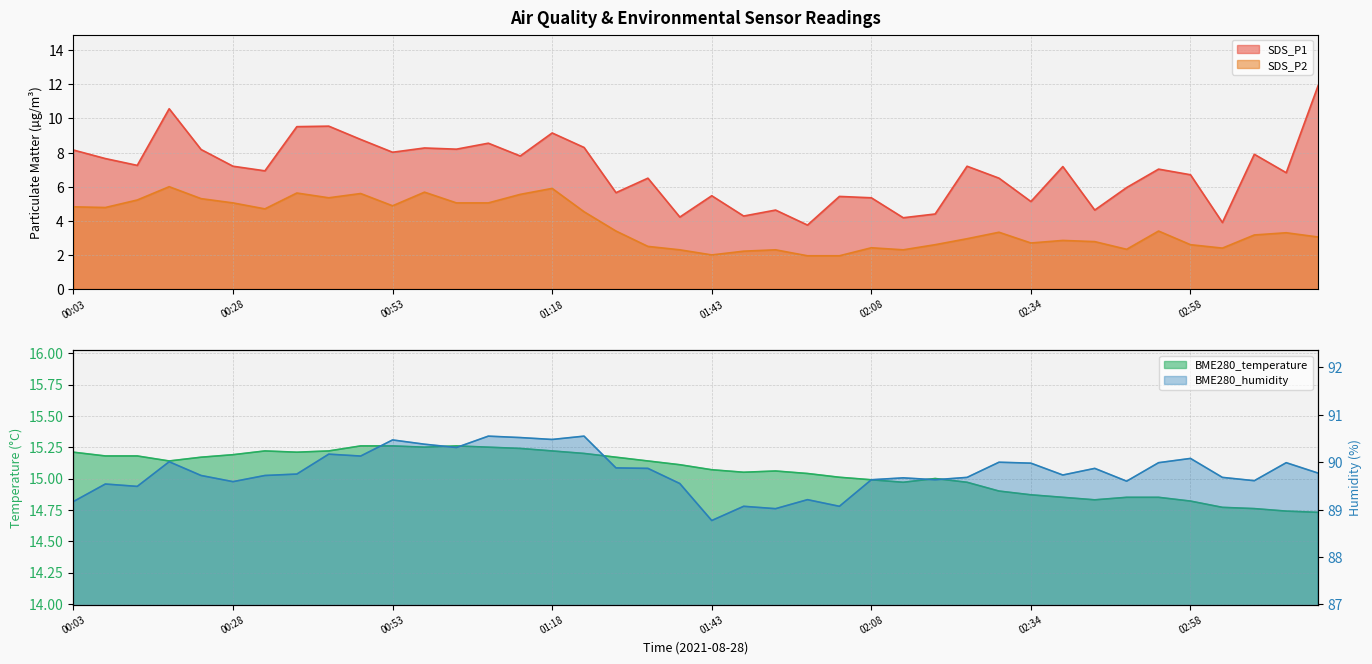

Rank the series at 01:43 from lowest to highest value.

SDS_P2, SDS_P1, BME280_temperature, BME280_humidity